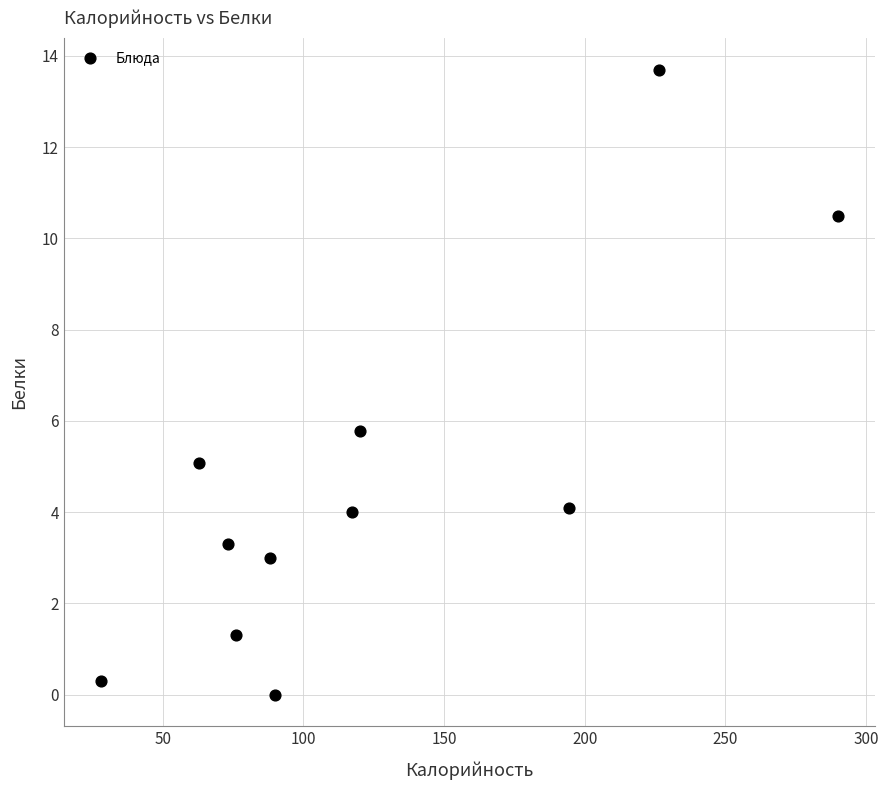

What Y value in the scatter plot is closest to 6?

5.8